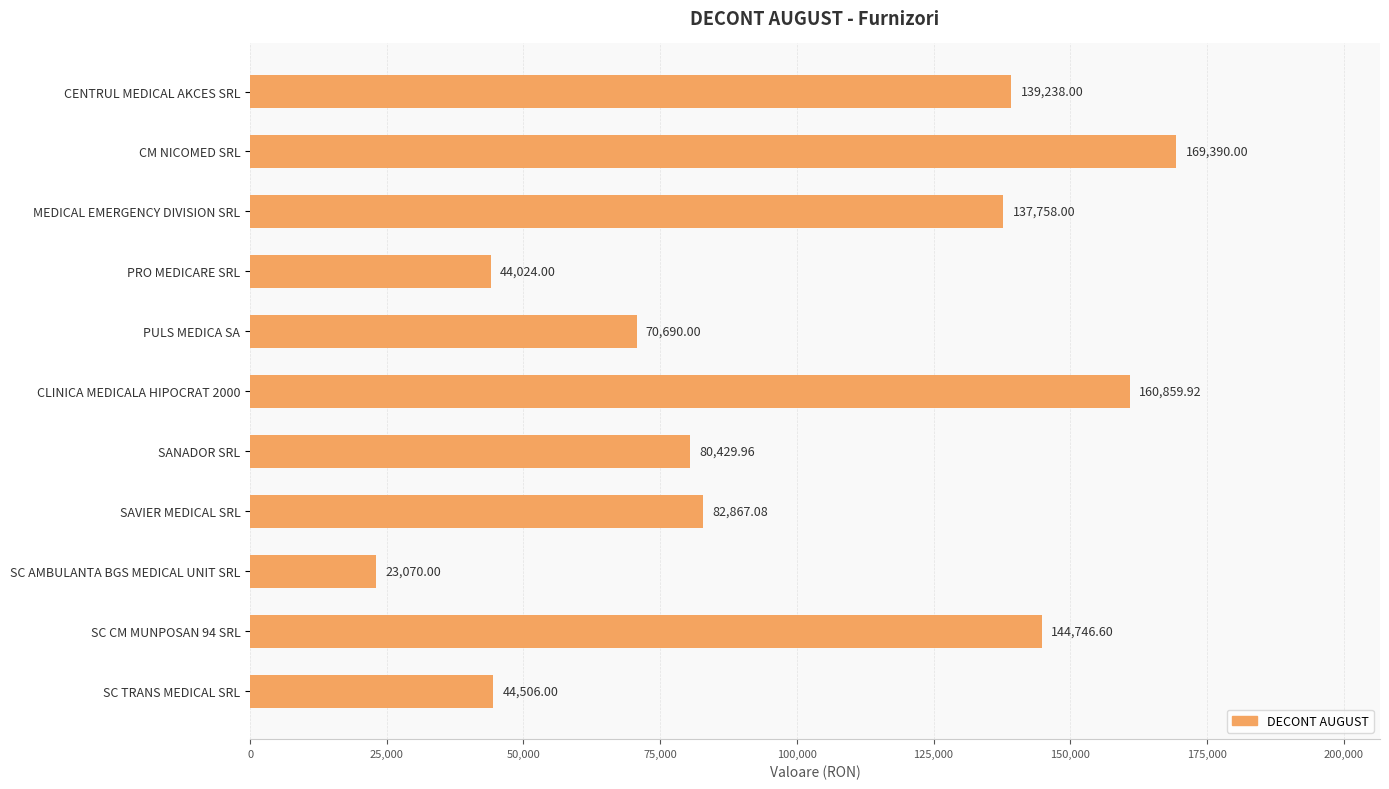

Between SAVIER MEDICAL SRL and PRO MEDICARE SRL, which is larger?

SAVIER MEDICAL SRL